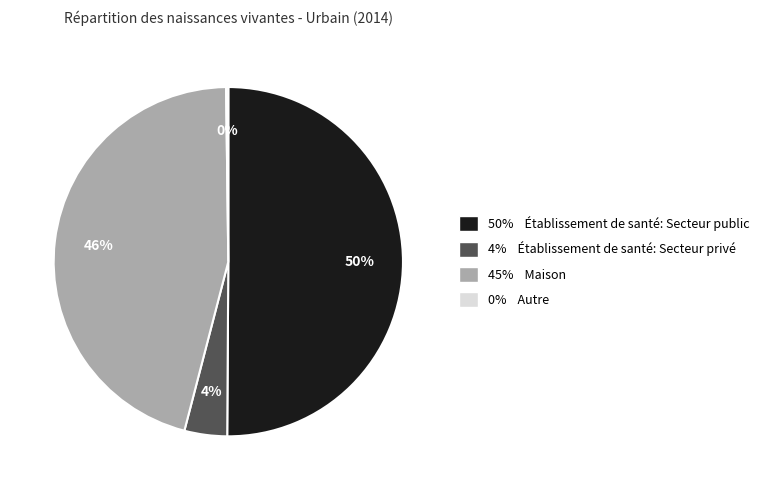

To the nearest percent, what is the average slice percentage?

25%